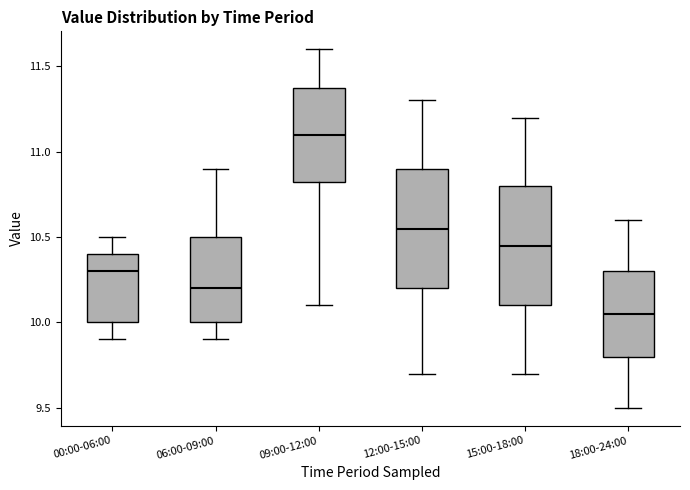

Reading left to right, read every box against the y-axis: the position of its median line, the range the box covers, and the ends of its whiskers. The values are not printed on the chart, so give them approximately, as read against the axis.

00:00-06:00: median 10.30, box 10.00 to 10.40, whiskers 9.90 to 10.50
06:00-09:00: median 10.20, box 10.00 to 10.50, whiskers 9.90 to 10.90
09:00-12:00: median 11.10, box 10.85 to 11.40, whiskers 10.10 to 11.60
12:00-15:00: median 10.55, box 10.20 to 10.90, whiskers 9.70 to 11.30
15:00-18:00: median 10.45, box 10.10 to 10.80, whiskers 9.70 to 11.20
18:00-24:00: median 10.05, box 9.80 to 10.30, whiskers 9.50 to 10.60